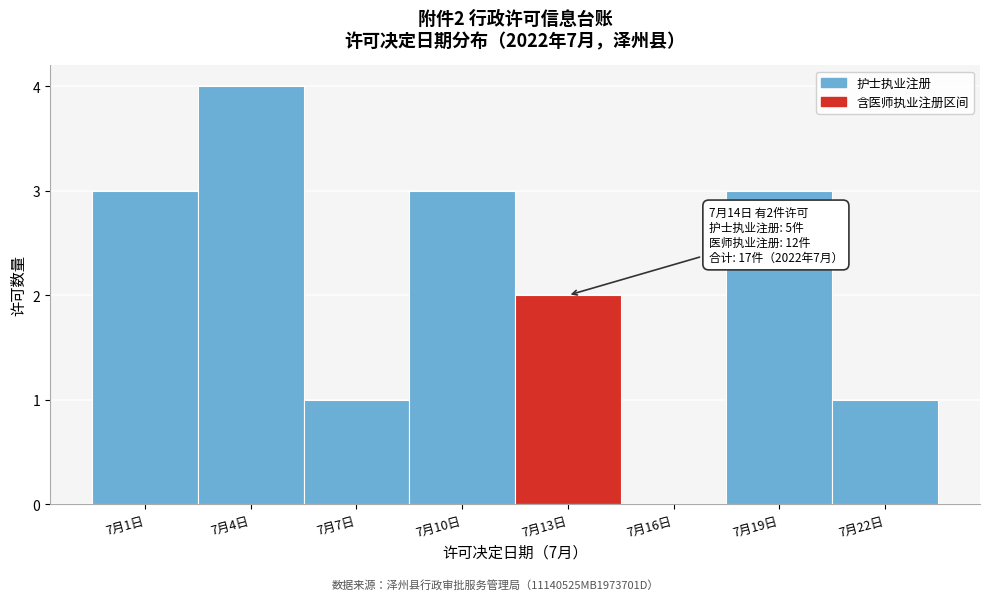

Reading left to right, transcribe all the data shown in this chart.

7月1日=3	7月4日=4	7月7日=1	7月10日=3	7月13日=2	7月16日=0	7月19日=3	7月22日=1